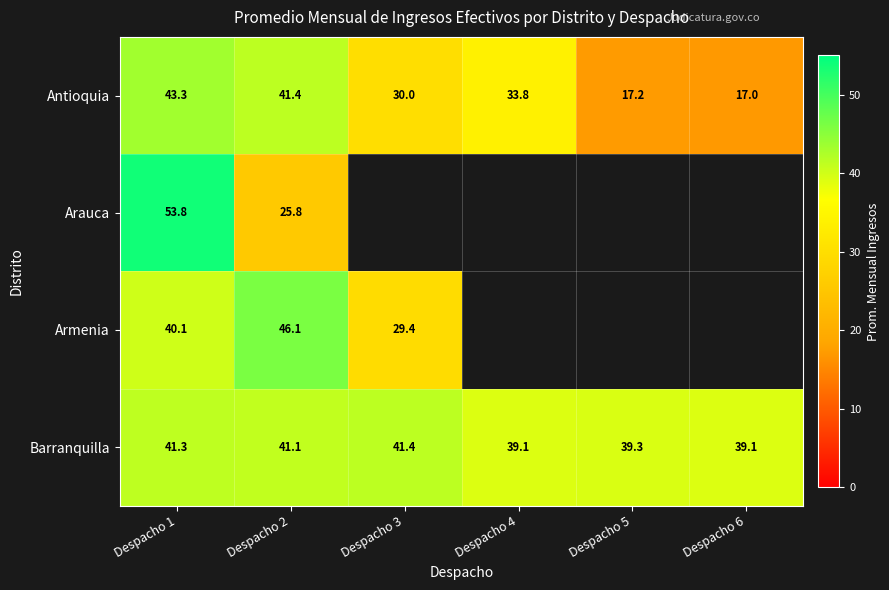

What is the greatest value displayed?

53.8